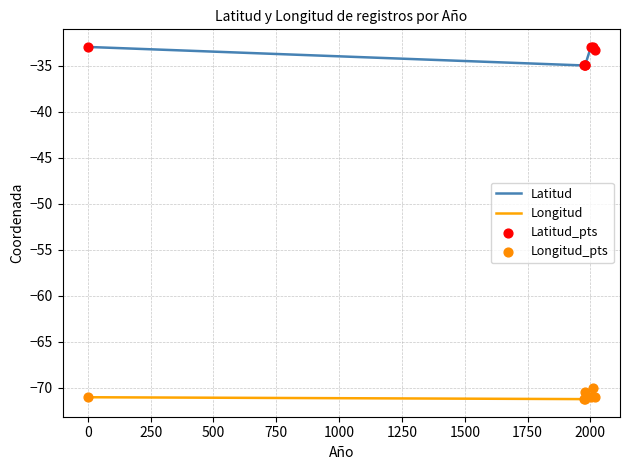

Which series reaches the minimum Y coordinate?

Longitud